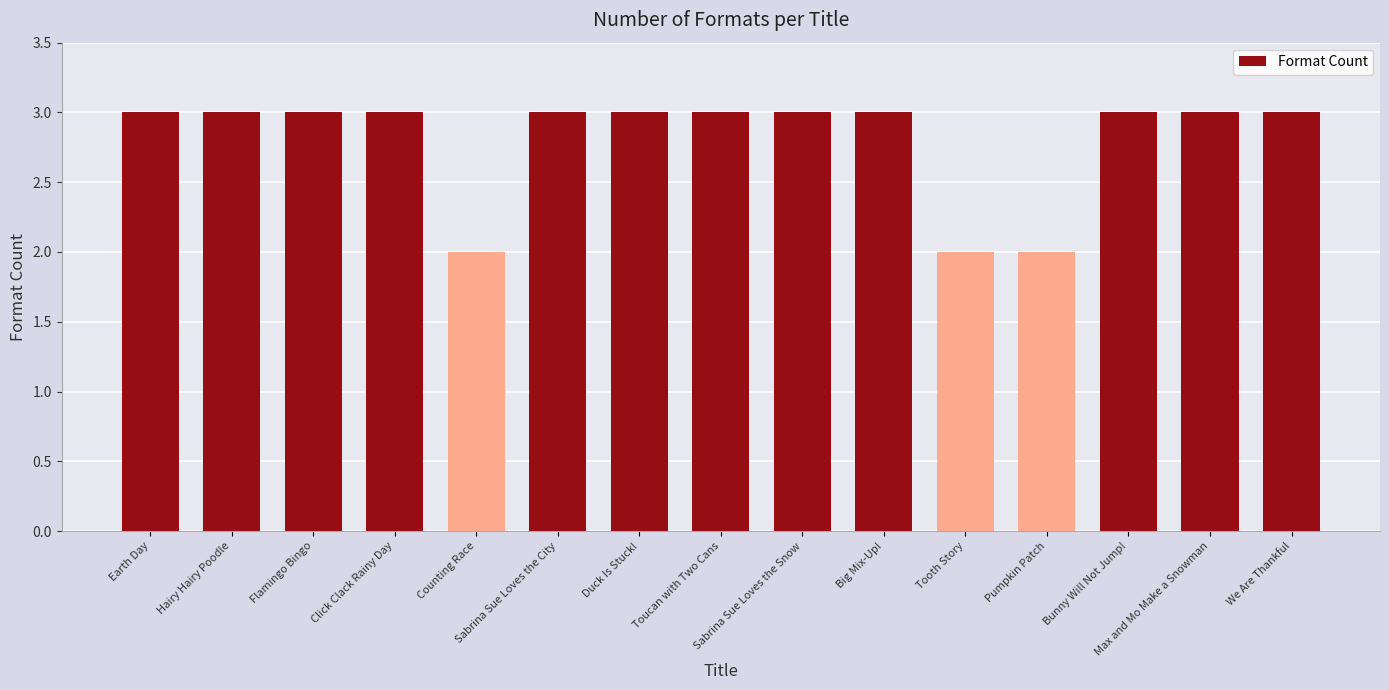

What is the label of the 11th bar from the left?

Tooth Story